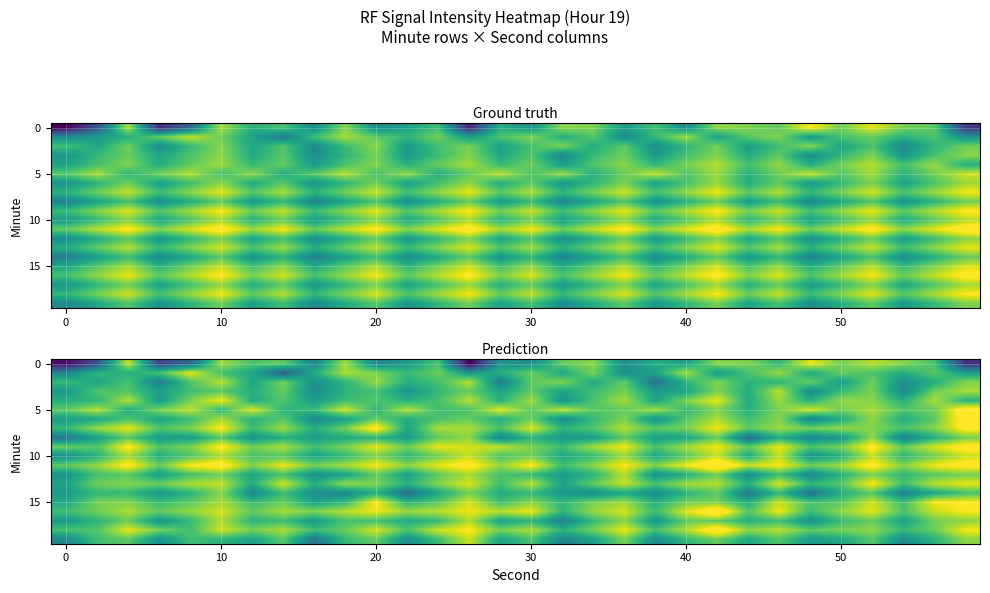

At how many categories does at least one series exceed -120?

2